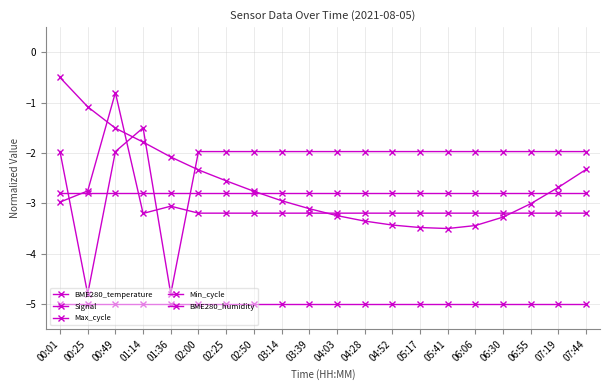

What is the lowest value of the BME280_humidity series?

-2.8